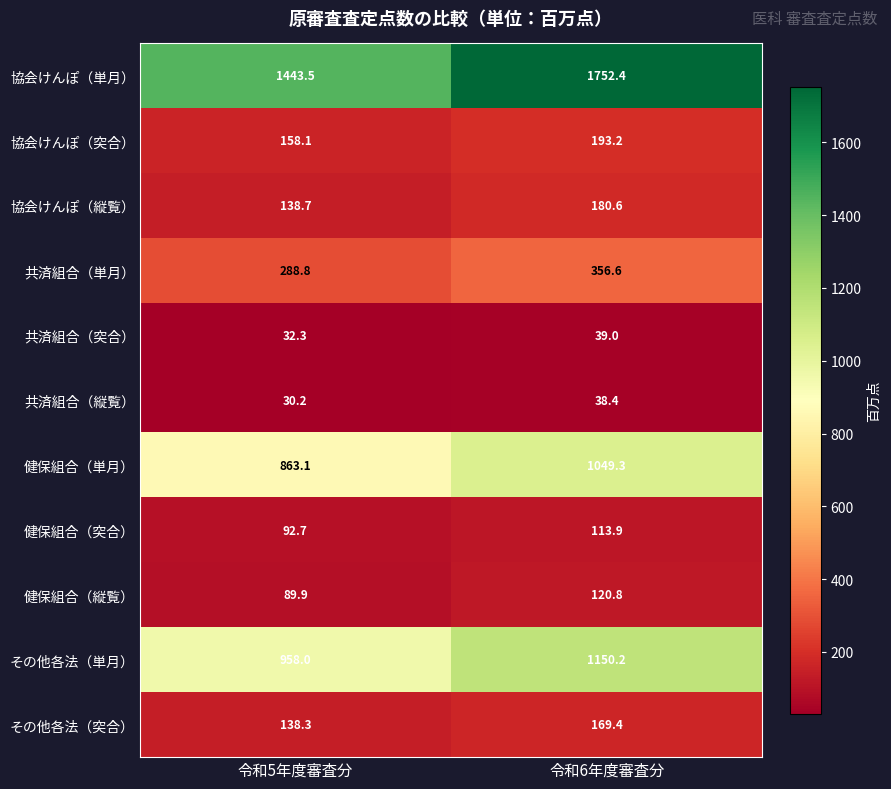

How many data points in 健保組合（単月） are above 1049?

1